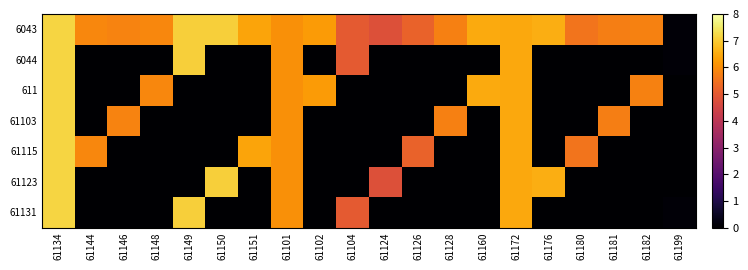

Reading left to right, list all the values displayed in this chart.

6043: 61134=7.2	61144=5.9	61146=5.8	61148=5.9	61149=7.1	61150=7.1	61151=6.4	61101=6.1	61102=6.2	61104=5.0	61124=4.8	61126=5.2	61128=5.8	61160=6.5	61172=6.5	61176=6.5	61180=5.5	61181=5.7	61182=5.8	61199=0.1
6044: 61134=7.2	61144=0.0	61146=0.0	61148=0.0	61149=7.1	61150=0.0	61151=0.0	61101=6.1	61102=0.0	61104=5.0	61124=0.0	61126=0.0	61128=0.0	61160=0.0	61172=6.5	61176=0.0	61180=0.0	61181=0.0	61182=0.0	61199=0.1
611: 61134=7.2	61144=0.0	61146=0.0	61148=5.9	61149=0.0	61150=0.0	61151=0.0	61101=6.1	61102=6.2	61104=0.0	61124=0.0	61126=0.0	61128=0.0	61160=6.5	61172=6.5	61176=0.0	61180=0.0	61181=0.0	61182=5.8	61199=0.0
61103: 61134=7.2	61144=0.0	61146=5.8	61148=0.0	61149=0.0	61150=0.0	61151=0.0	61101=6.1	61102=0.0	61104=0.0	61124=0.0	61126=0.0	61128=5.8	61160=0.0	61172=6.5	61176=0.0	61180=0.0	61181=5.7	61182=0.0	61199=0.0
61115: 61134=7.2	61144=5.9	61146=0.0	61148=0.0	61149=0.0	61150=0.0	61151=6.4	61101=6.1	61102=0.0	61104=0.0	61124=0.0	61126=5.2	61128=0.0	61160=0.0	61172=6.5	61176=0.0	61180=5.5	61181=0.0	61182=0.0	61199=0.0
61123: 61134=7.2	61144=0.0	61146=0.0	61148=0.0	61149=0.0	61150=7.1	61151=0.0	61101=6.1	61102=0.0	61104=0.0	61124=4.8	61126=0.0	61128=0.0	61160=0.0	61172=6.5	61176=6.5	61180=0.0	61181=0.0	61182=0.0	61199=0.0
61131: 61134=7.2	61144=0.0	61146=0.0	61148=0.0	61149=7.1	61150=0.0	61151=0.0	61101=6.1	61102=0.0	61104=5.0	61124=0.0	61126=0.0	61128=0.0	61160=0.0	61172=6.5	61176=0.0	61180=0.0	61181=0.0	61182=0.0	61199=0.1